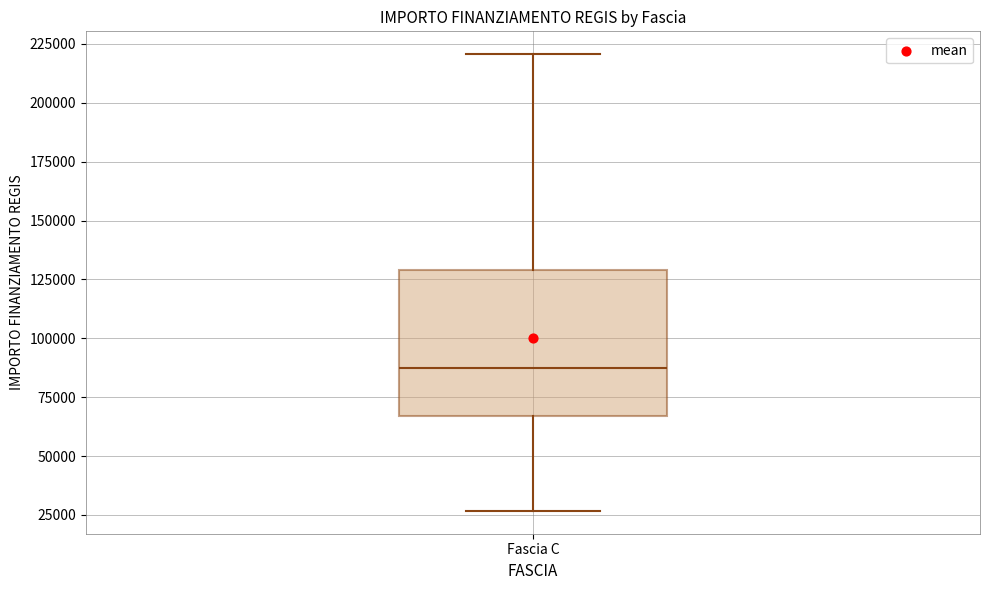

Read this box plot against the y-axis: the position of the median line, the range covered by the box, and the ends of both whiskers. The values are not printed on the chart, so give them approximately, as read against the axis.

median 85000, box 65000 to 130000, whiskers 25000 to 220000